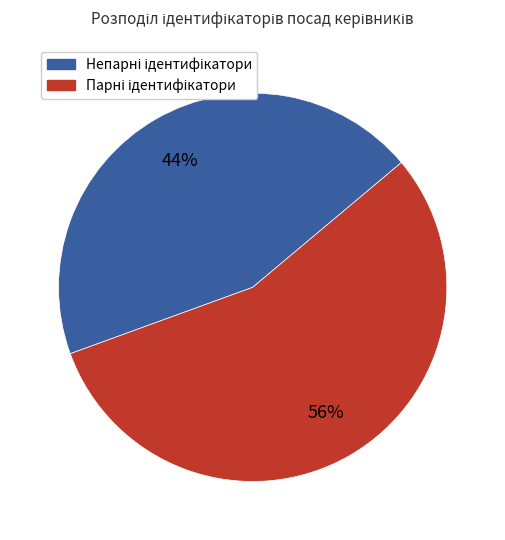

Is there a majority slice in this chart?

Yes